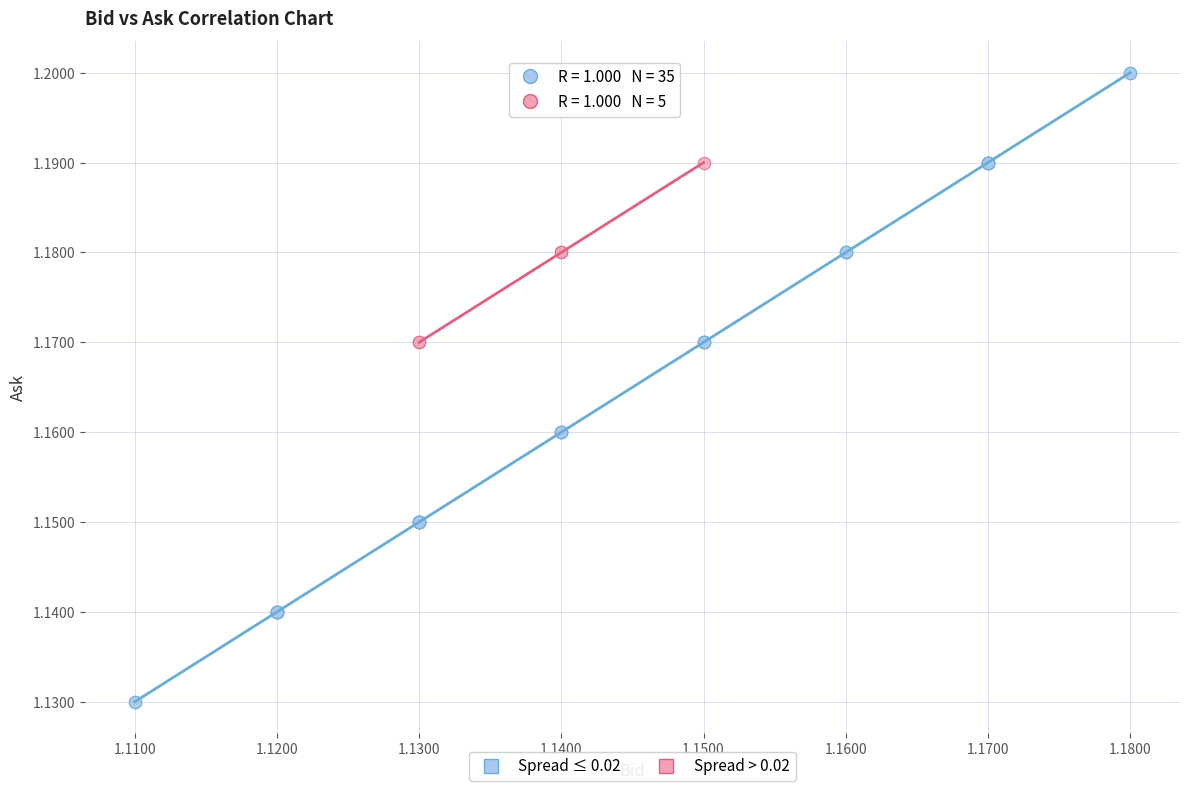

Which series has the widest spread of Y values?

Spread ≤ 0.02